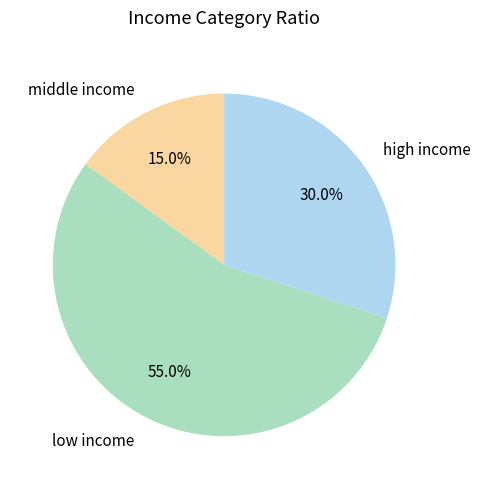

Which slice is the largest?

low income